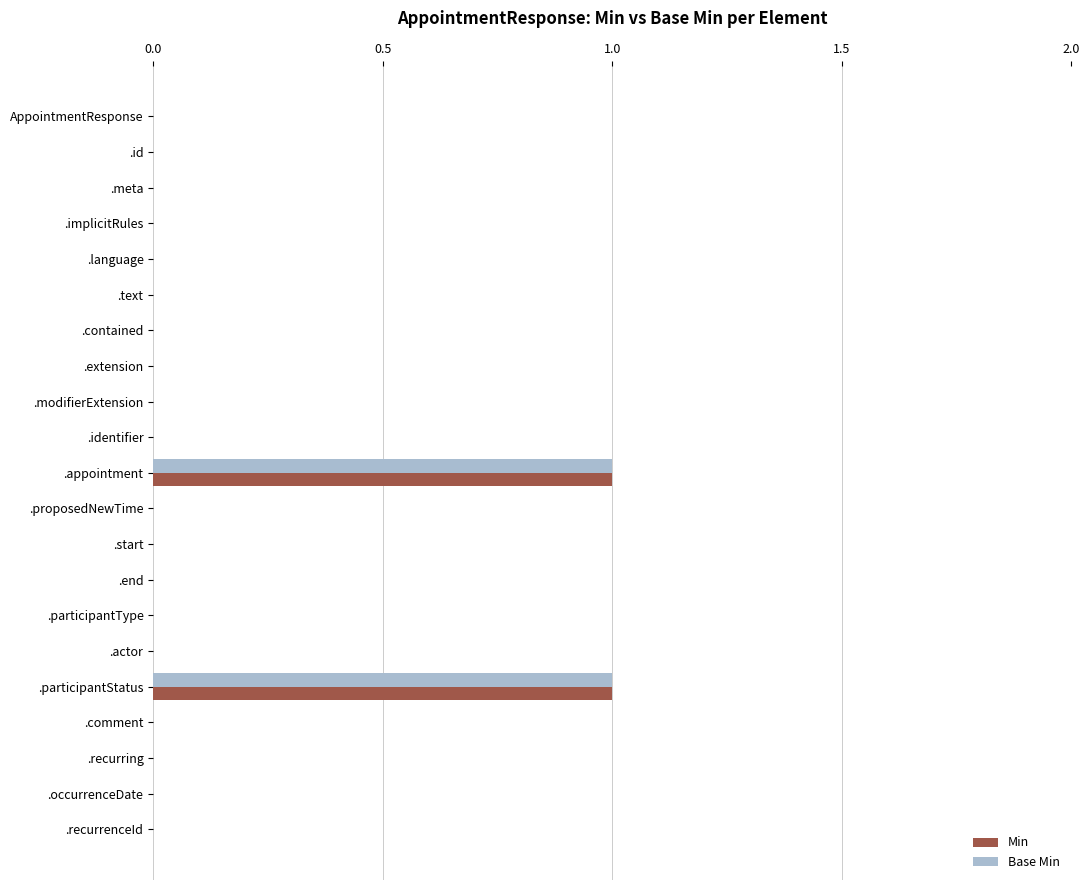

The Base Min series shows 0 at .end. True or false?

True